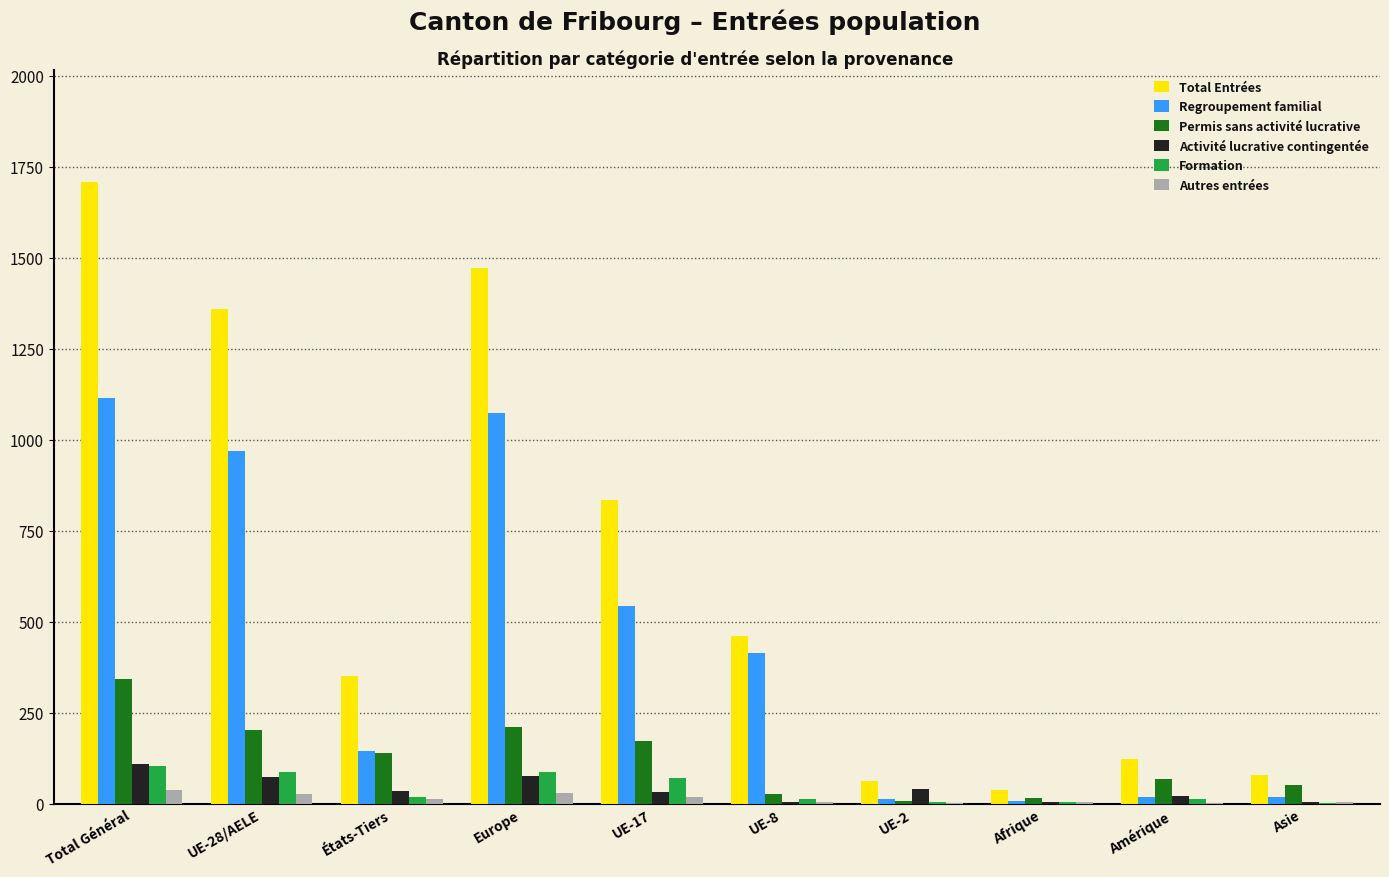

What are all the series names shown in the legend?

Total Entrées, Regroupement familial, Permis sans activité lucrative, Activité lucrative contingentée, Formation, Autres entrées